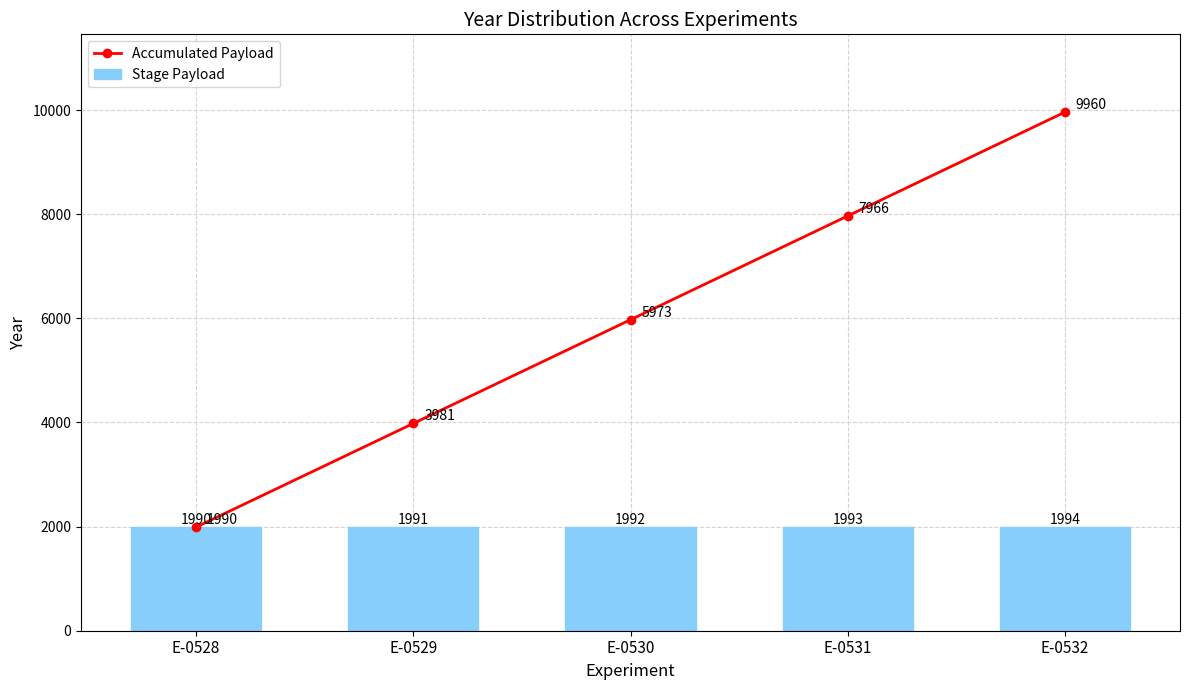

What is the difference between the Accumulated Payload values at E-0530 and E-0528?

3983